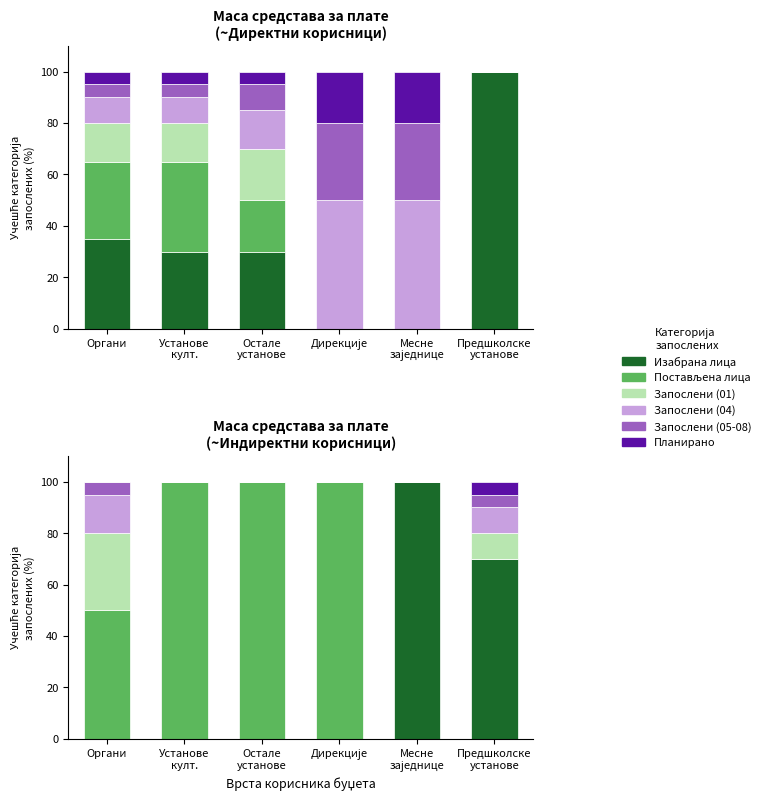

Rank the categories by Запослени (01) value from highest to lowest.

Органи, Предшколске
установе, Установе
култ., Остале
установе, Дирекције, Месне
заједнице